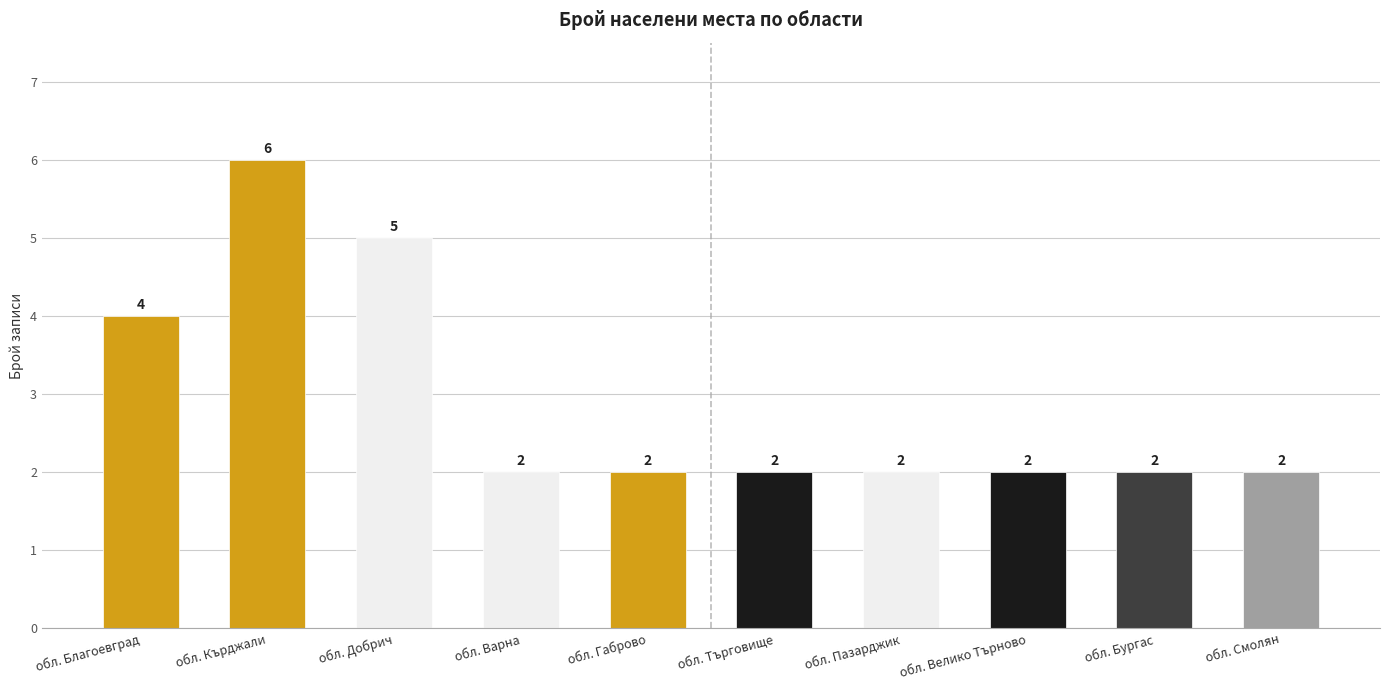

What is the difference between the second highest and minimum values?

3